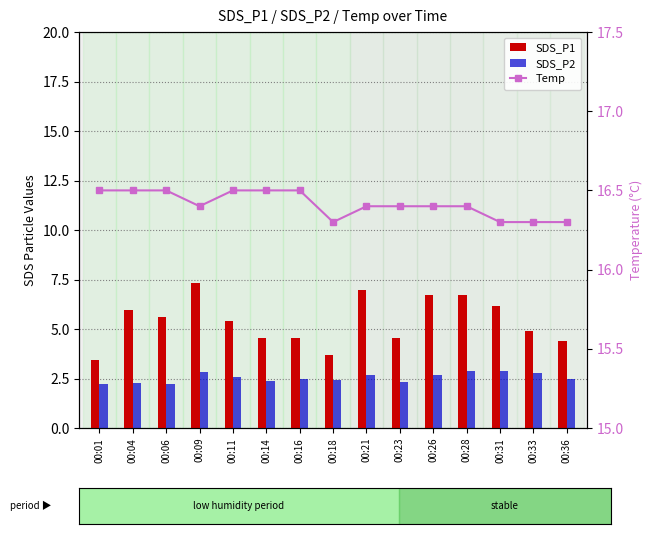

Reading left to right, extract all data points from this chart.

SDS_P1: 00:01=3.5	00:04=6.0	00:06=5.6	00:09=7.3	00:11=5.4	00:14=4.6	00:16=4.5	00:18=3.7	00:21=7.0	00:23=4.5	00:26=6.7	00:28=6.7	00:31=6.2	00:33=4.9	00:36=4.4
SDS_P2: 00:01=2.2	00:04=2.3	00:06=2.2	00:09=2.8	00:11=2.6	00:14=2.4	00:16=2.5	00:18=2.4	00:21=2.7	00:23=2.3	00:26=2.7	00:28=2.9	00:31=2.9	00:33=2.8	00:36=2.5
Temp: 00:01=16.5	00:04=16.5	00:06=16.5	00:09=16.4	00:11=16.5	00:14=16.5	00:16=16.5	00:18=16.3	00:21=16.4	00:23=16.4	00:26=16.4	00:28=16.4	00:31=16.3	00:33=16.3	00:36=16.3